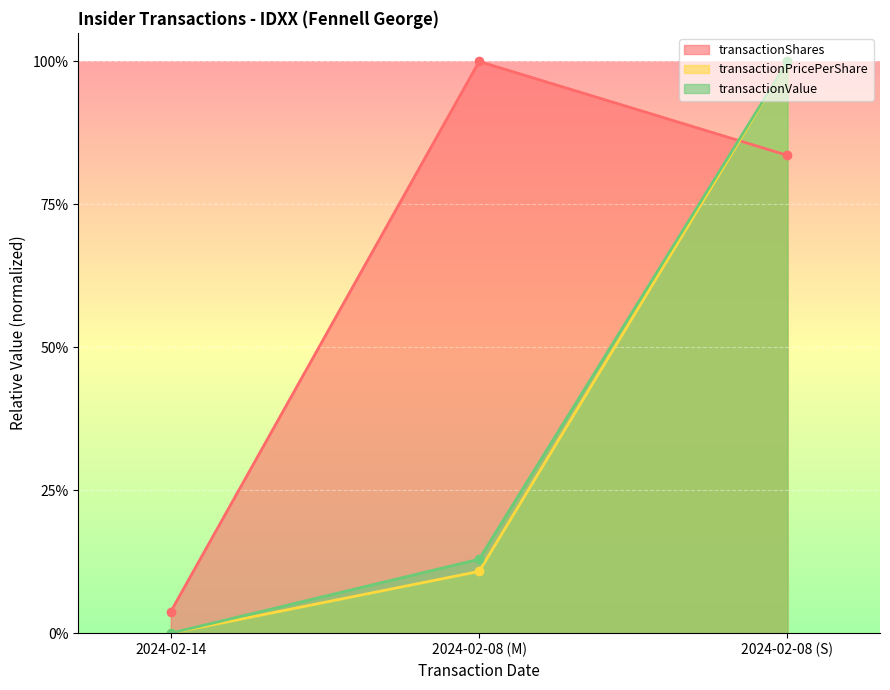

What is the label of the 1st point from the right?

2024-02-08 (S)